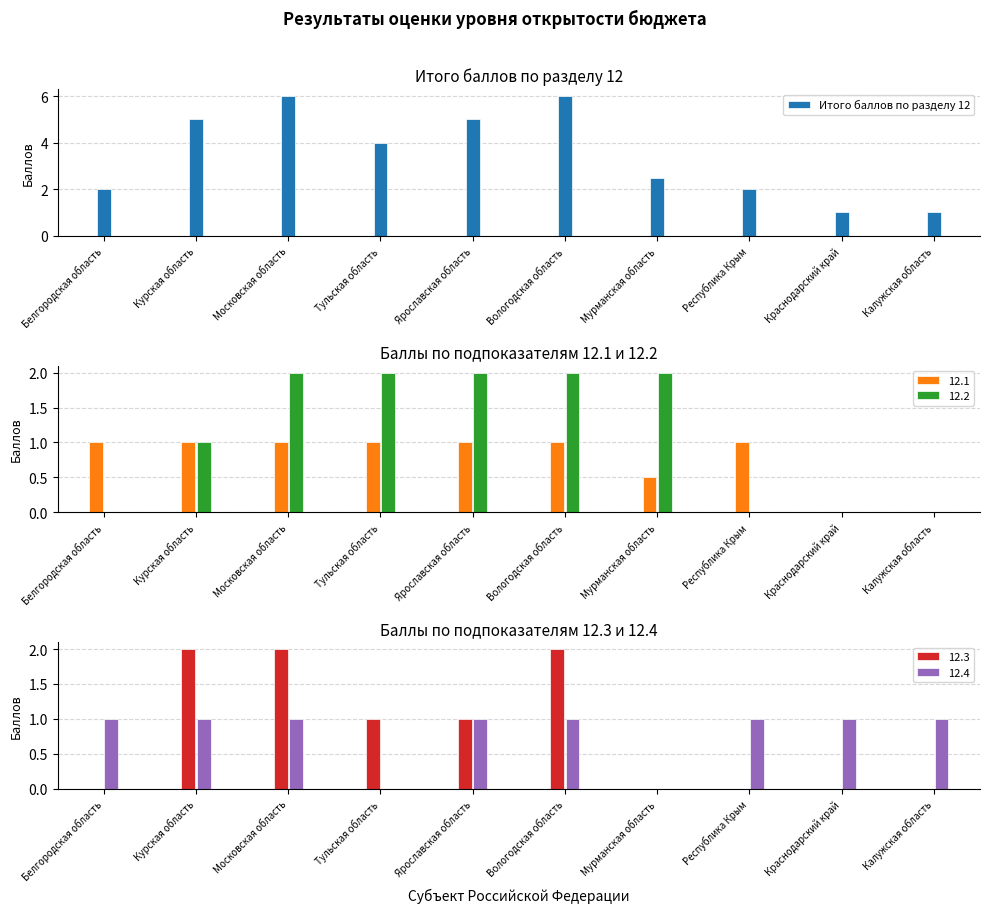

Read the value at Белгородская область.

2.0